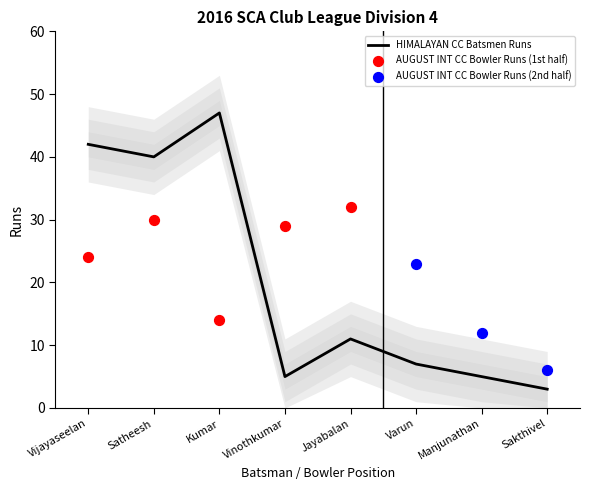

What is the ratio of the value at Varun to the value at Manjunathan?

1.4